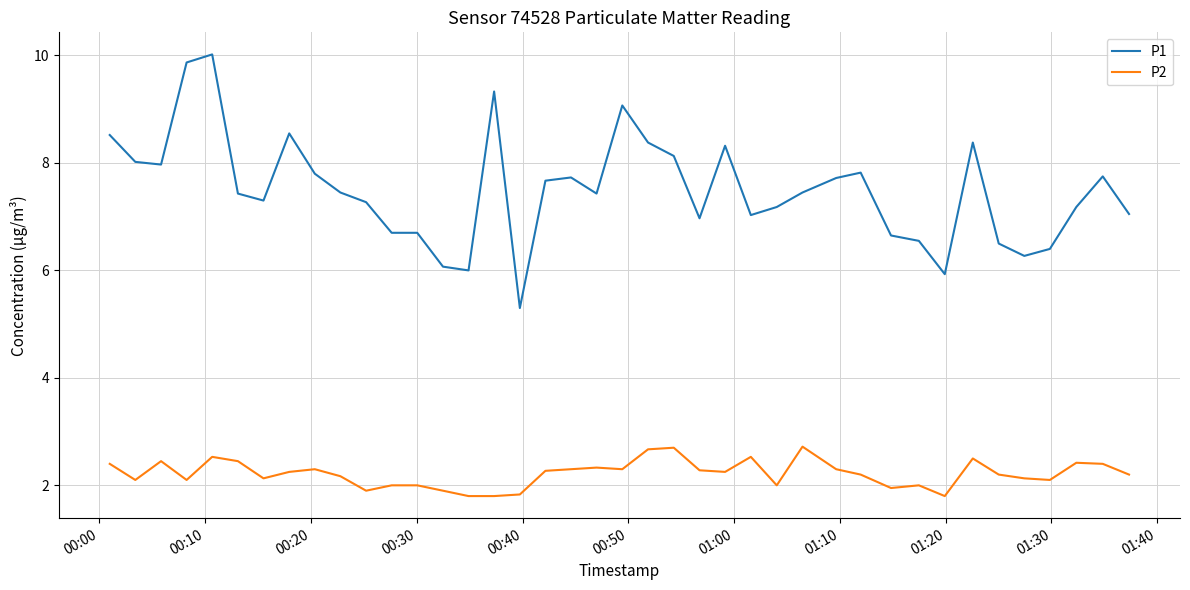

True or false: P1 and P2 cross at least once.

False